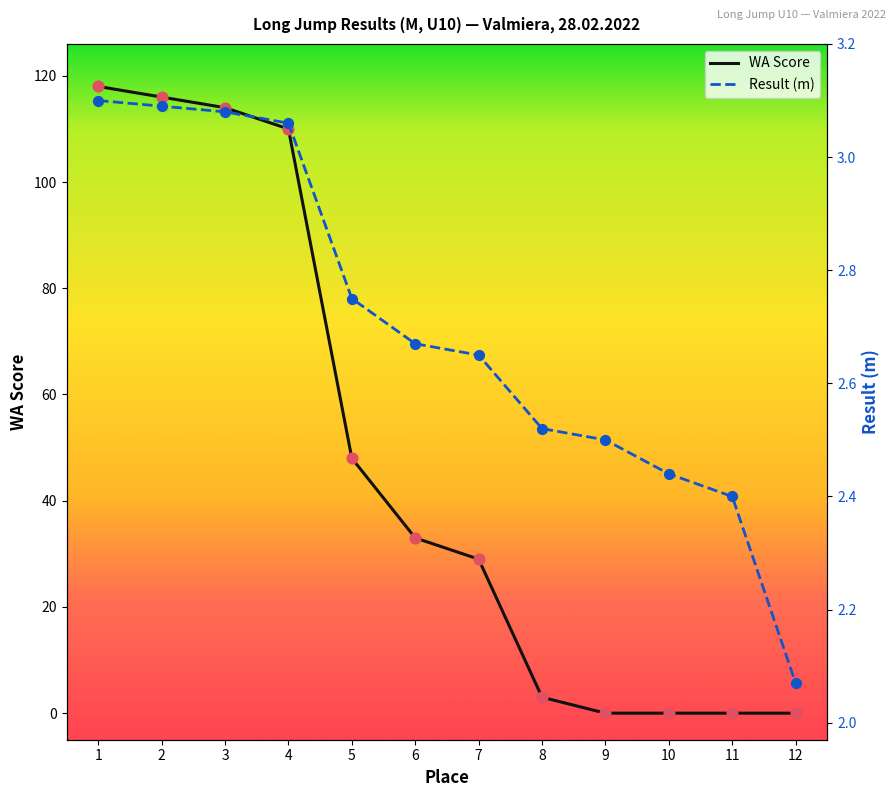

Which series has the largest total across all categories?

WA Score